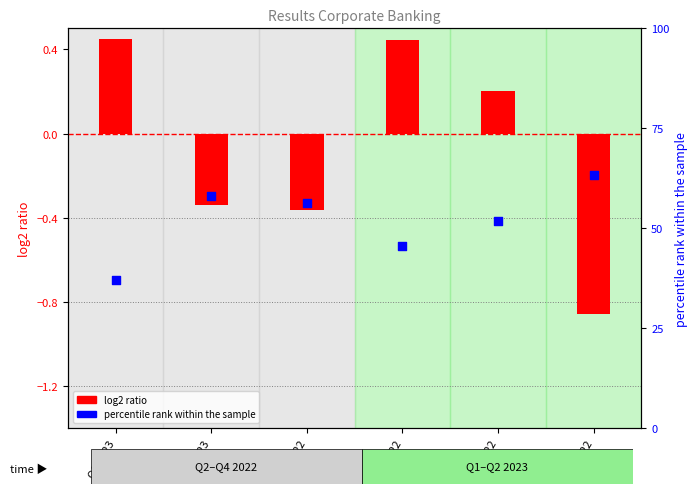

Which series contains the highest Y value?

percentile rank within the sample